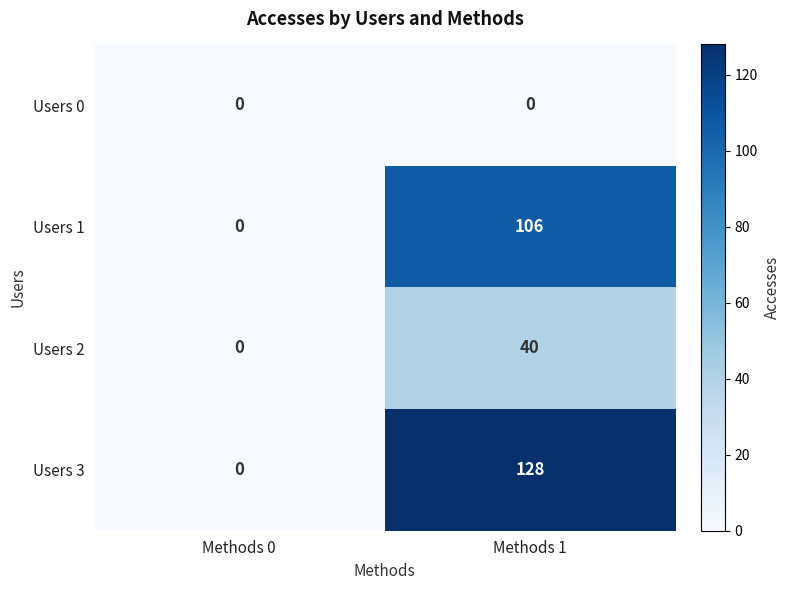

Reading left to right, transcribe all the data shown in this chart.

Users 0: 0	0
Users 1: 0	106
Users 2: 0	40
Users 3: 0	128